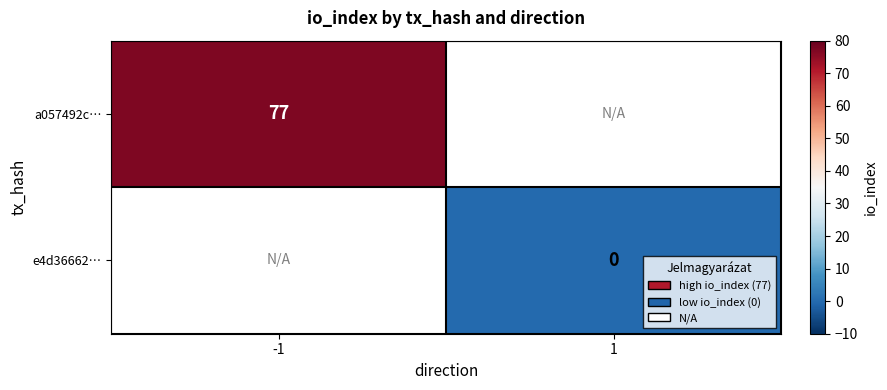

Is it true that a057492c… equals 123 at -1?

False